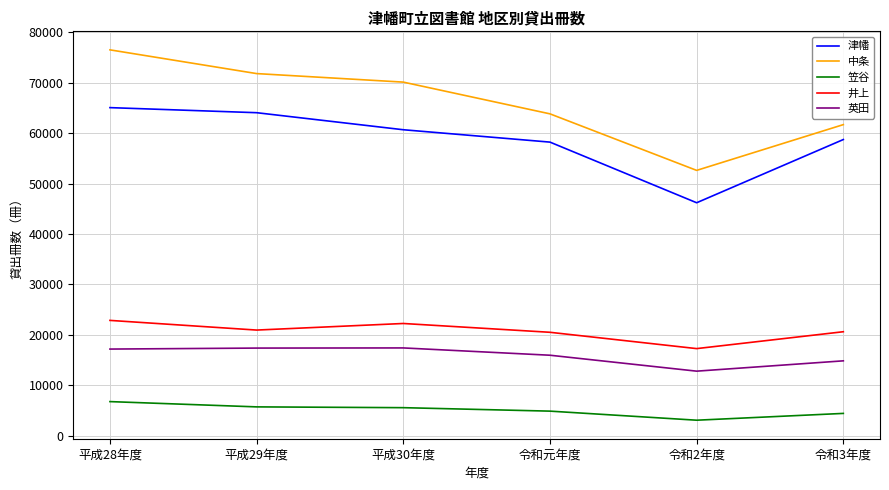

Is it true that 笠谷 equals 5546 at 平成30年度?

True